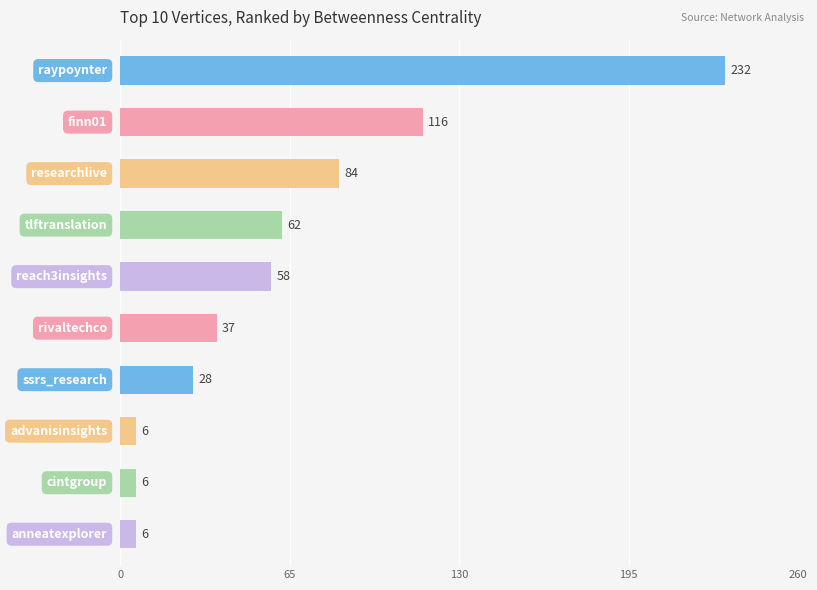

What is the value of the 1st bar from the top?

232